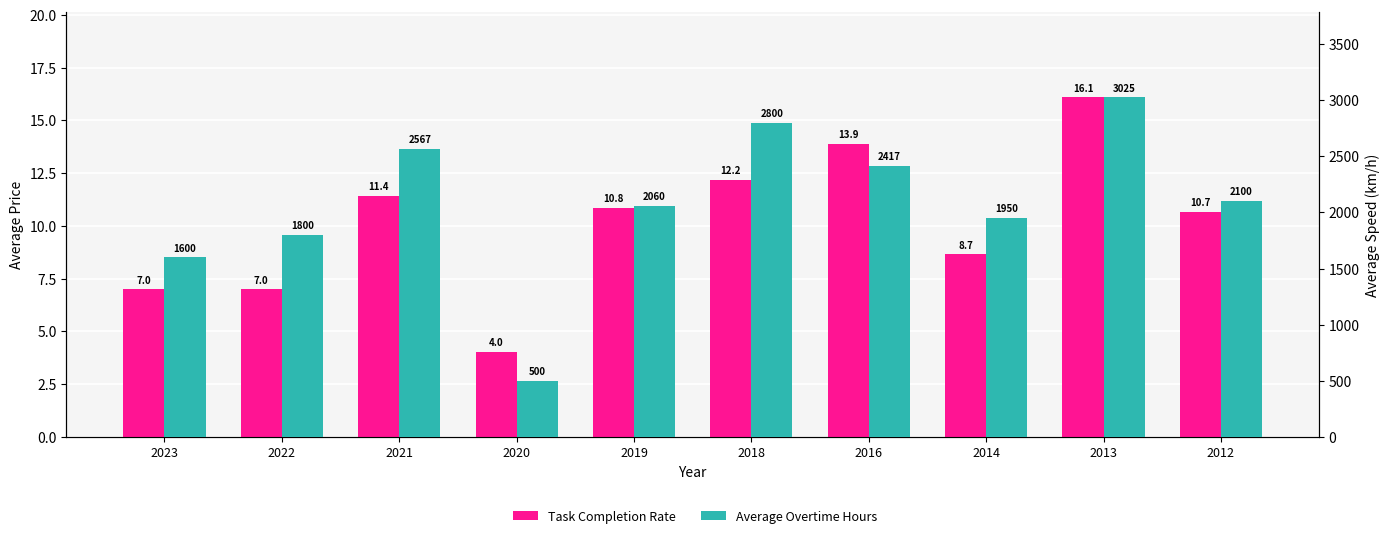

Reading left to right, transcribe all the data shown in this chart.

Task Completion Rate: 7.0	7.0	11.4	4.0	10.8	12.2	13.9	8.7	16.1	10.7
Average Overtime Hours: 1600.0	1800.0	2567.0	500.0	2060.0	2800.0	2417.0	1950.0	3025.0	2100.0